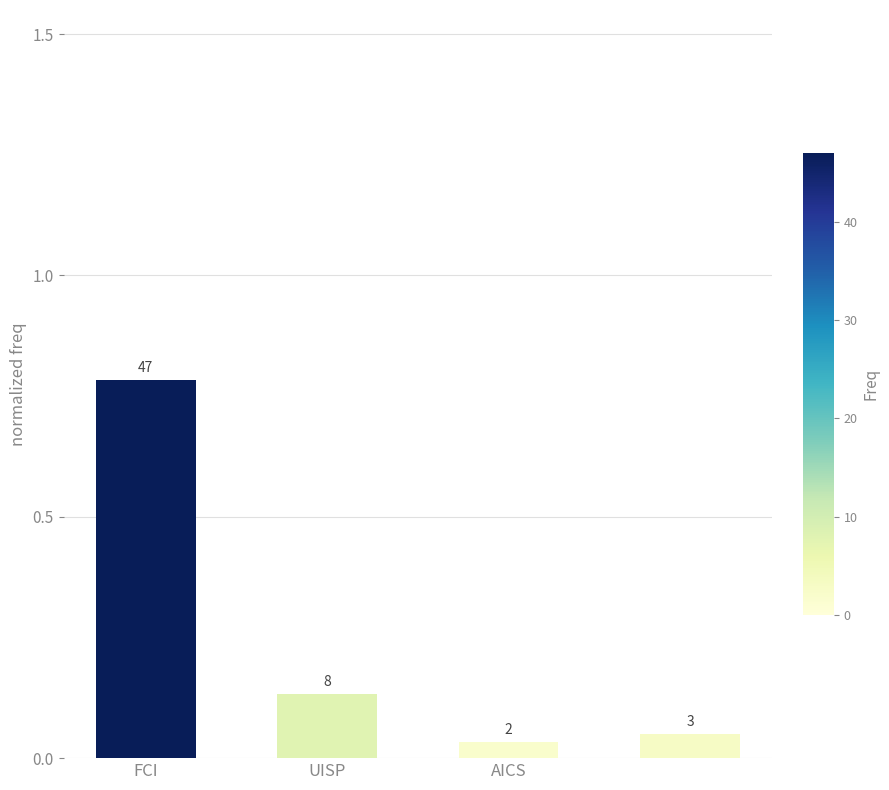

Are the bars horizontal?

No